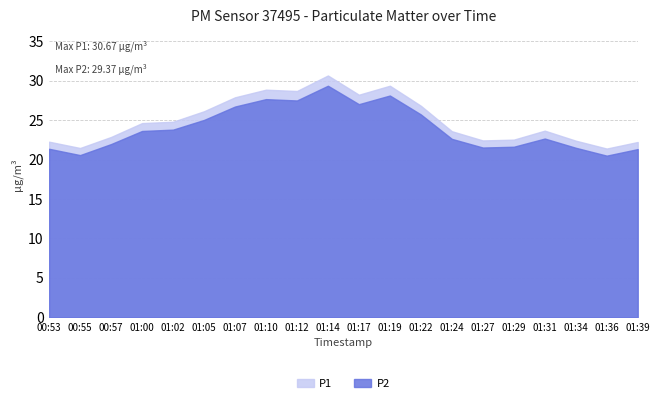

What is the difference between the maximum and minimum values in the P1 series?

9.3